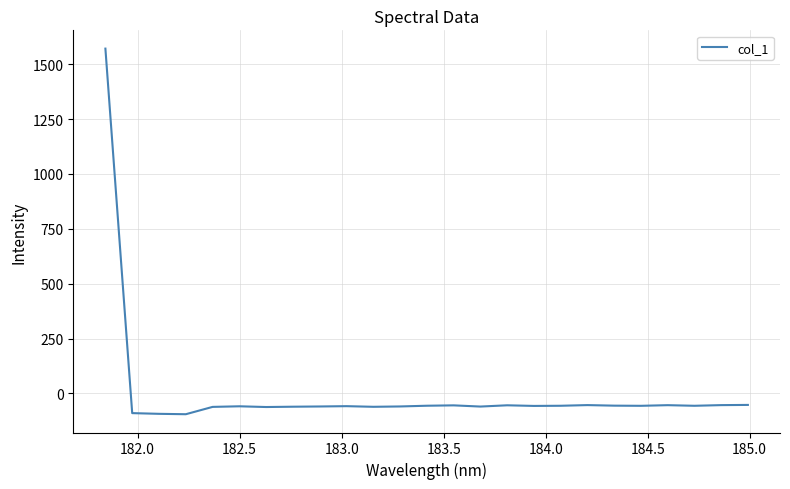

What is the difference between the maximum and minimum values?

1666.3